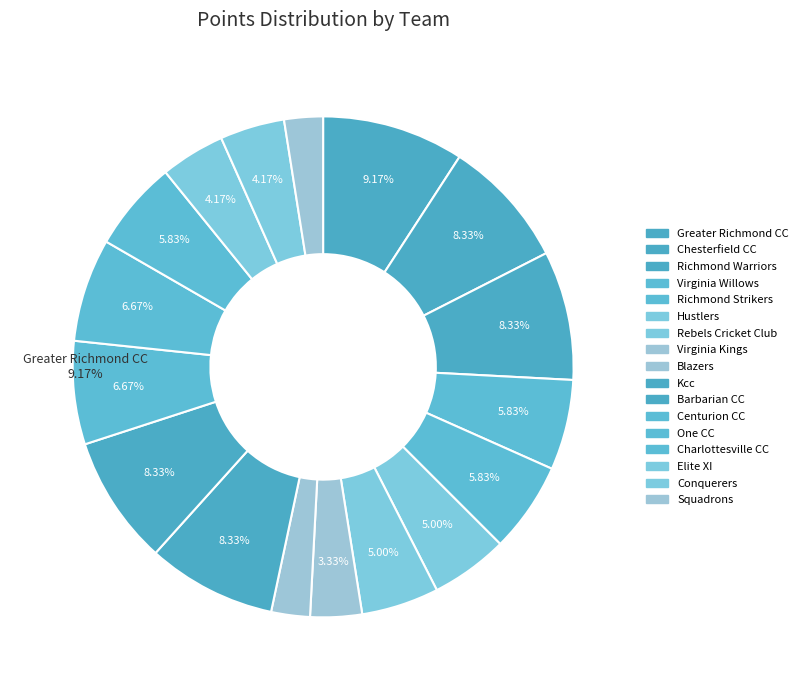

Is it true that Virginia Kings is 3% of the pie?

True